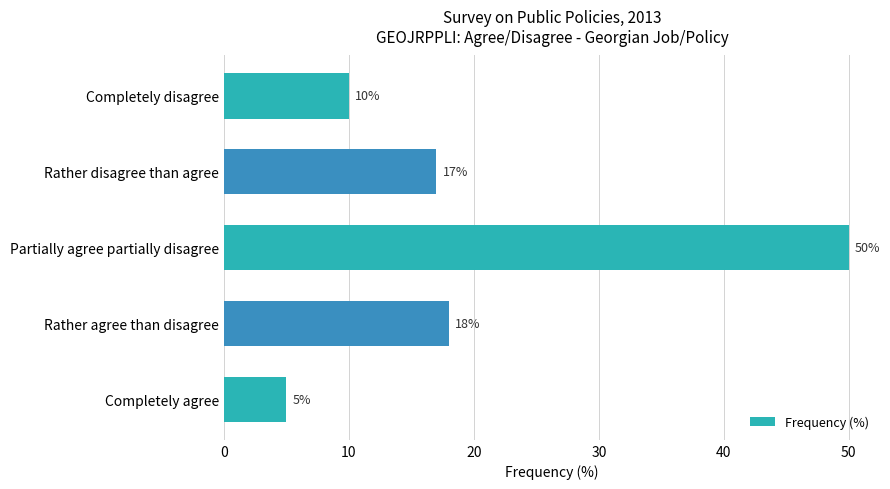

The value at Rather disagree than agree is 24. True or false?

False